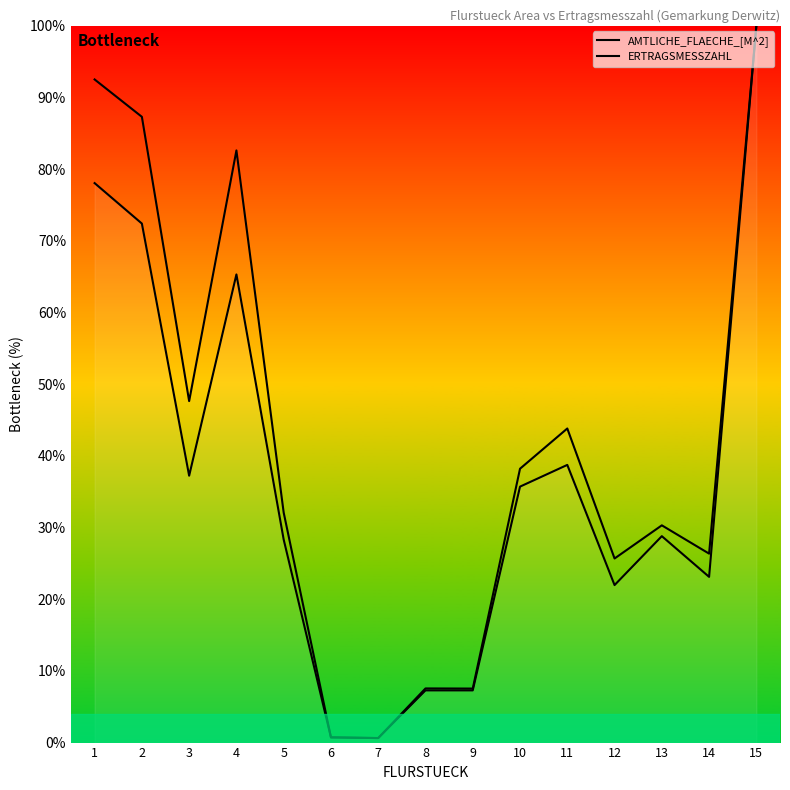

What is the greatest value displayed?

100.0